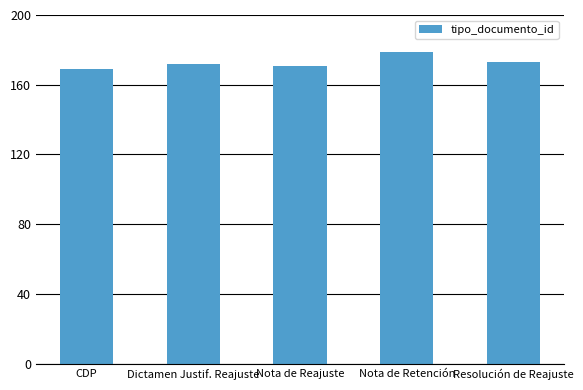

What is the difference between the maximum and minimum values?

10